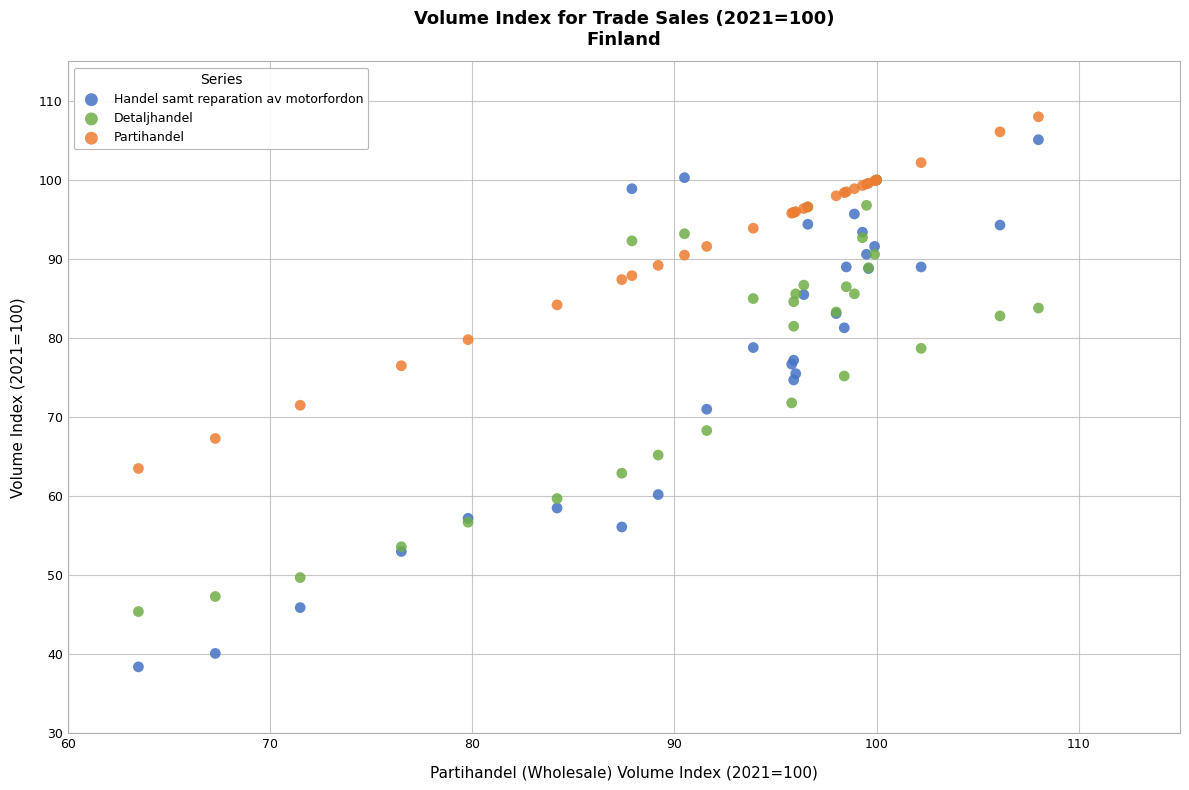

What are all the series names shown in the legend?

Handel samt reparation av motorfordon, Detaljhandel, Partihandel